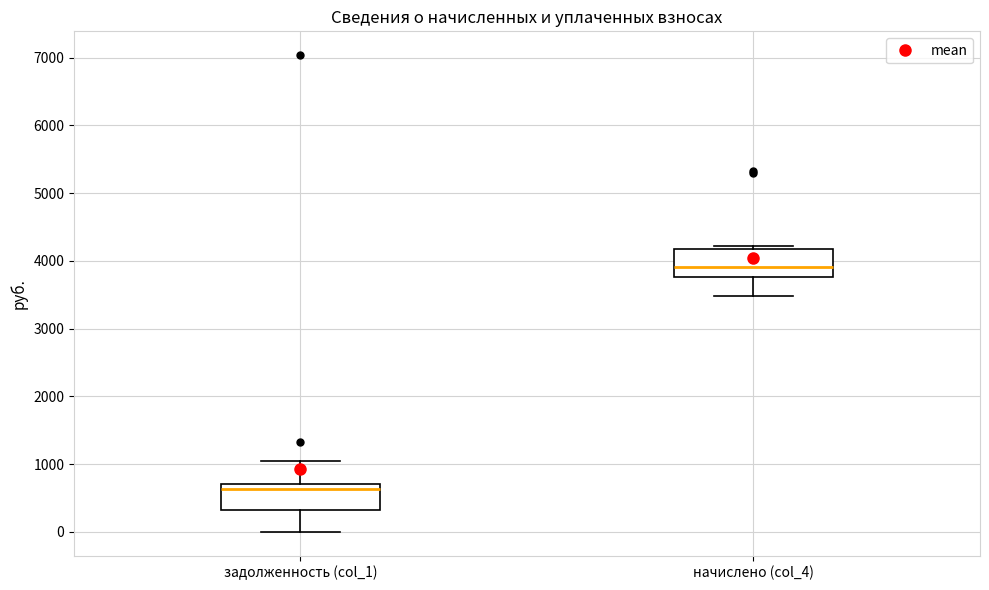

Reading left to right, transcribe this box plot: for each box, give where its median line is, the range the box spans, and where its two whiskers end, as read against the y-axis. The values are not printed on the chart, so give them approximately, as read against the axis.

задолженность (col_1): median 600, box 300 to 700, whiskers 0 to 1000
начислено (col_4): median 3900, box 3800 to 4200, whiskers 3500 to 4200 (just above the box's upper edge)